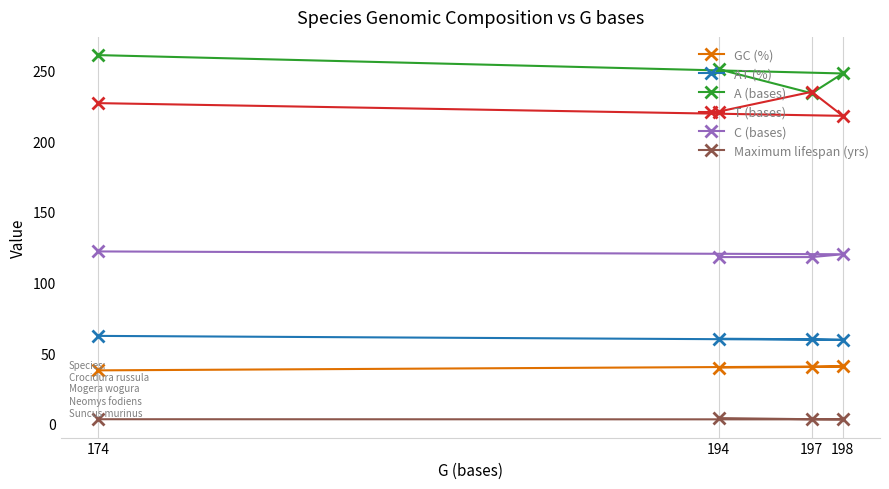

What is the maximum value shown in the chart?

261.0